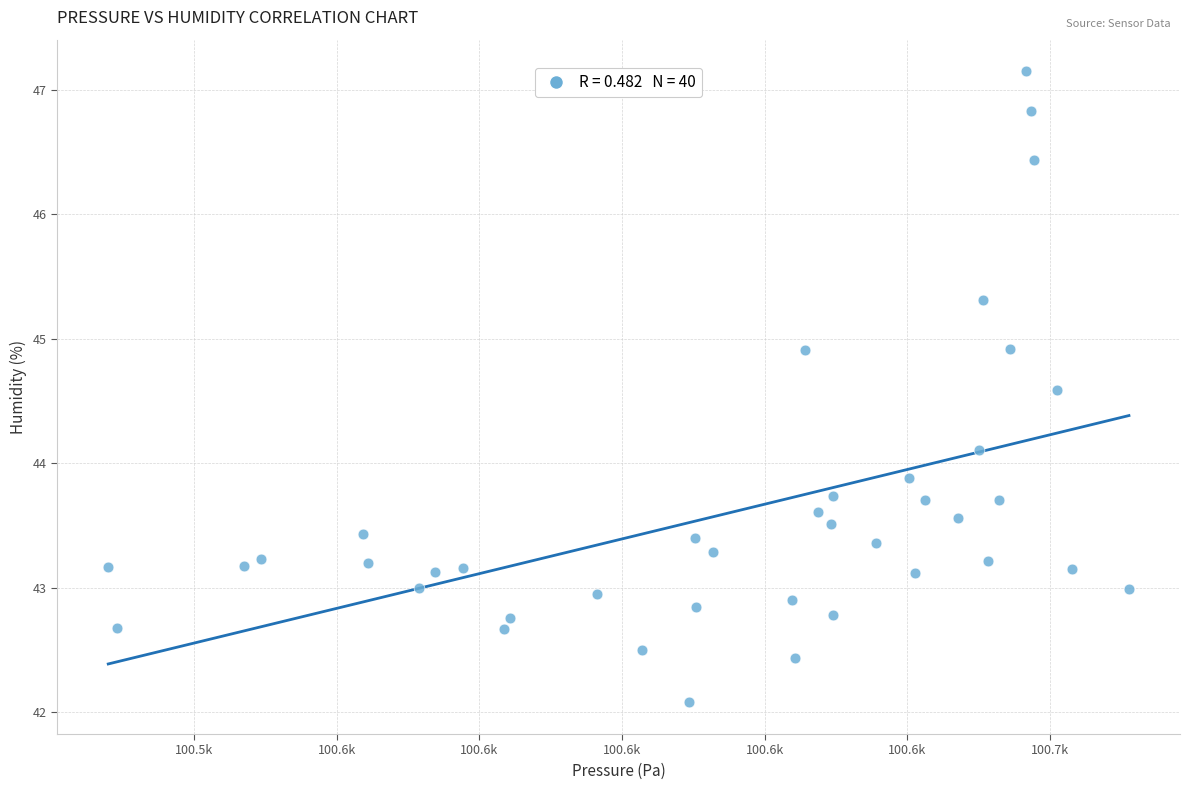

What is the range of X values (max minus min)?

143.1